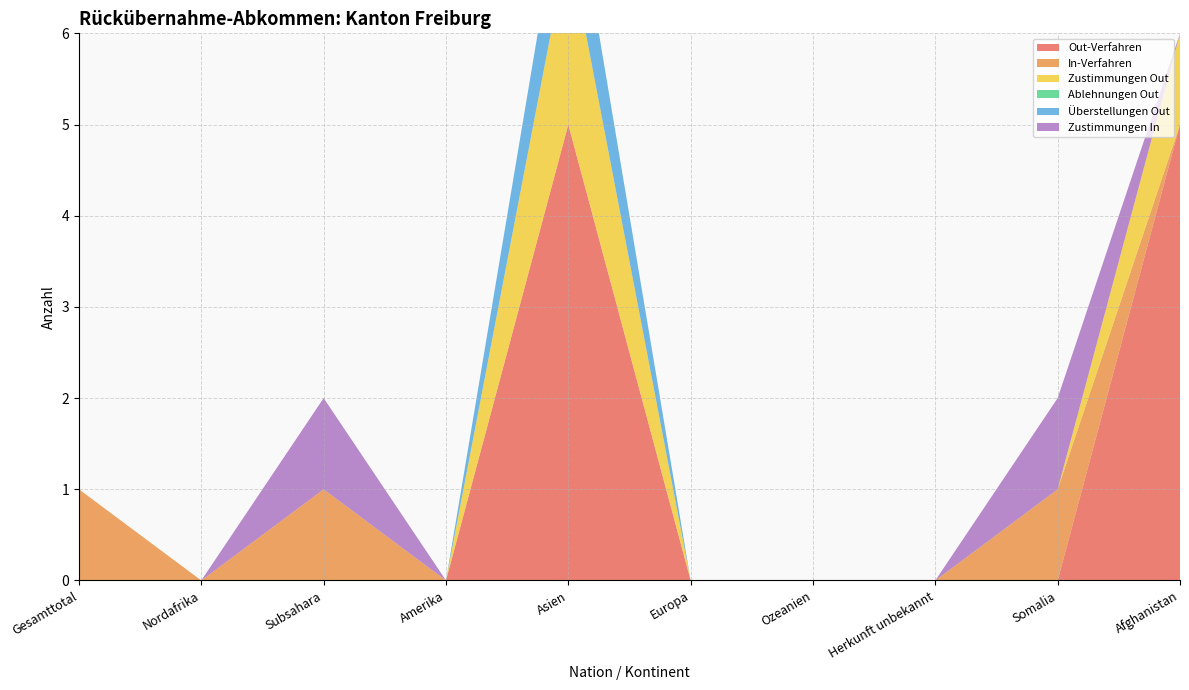

Reading left to right, extract all data points from this chart.

Out-Verfahren: 0	0	0	0	5	0	0	0	0	5
In-Verfahren: 1	0	1	0	0	0	0	0	1	0
Zustimmungen Out: 0	0	0	0	2	0	0	0	0	1
Ablehnungen Out: 0	0	0	0	0	0	0	0	0	0
Überstellungen Out: 0	0	0	0	1	0	0	0	0	0
Zustimmungen In: 0	0	1	0	0	0	0	0	1	0